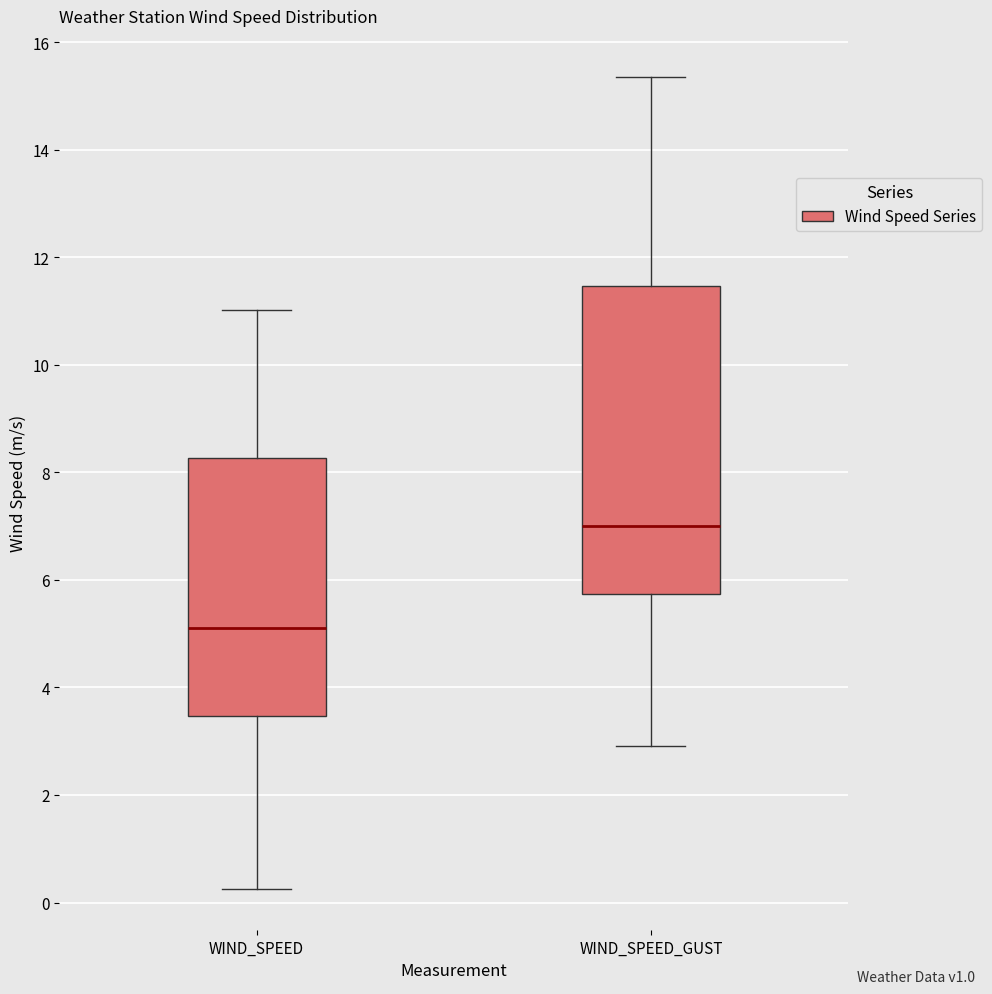

Comparing the boxes themselves (not the whiskers), which one is the tallest?

WIND_SPEED_GUST